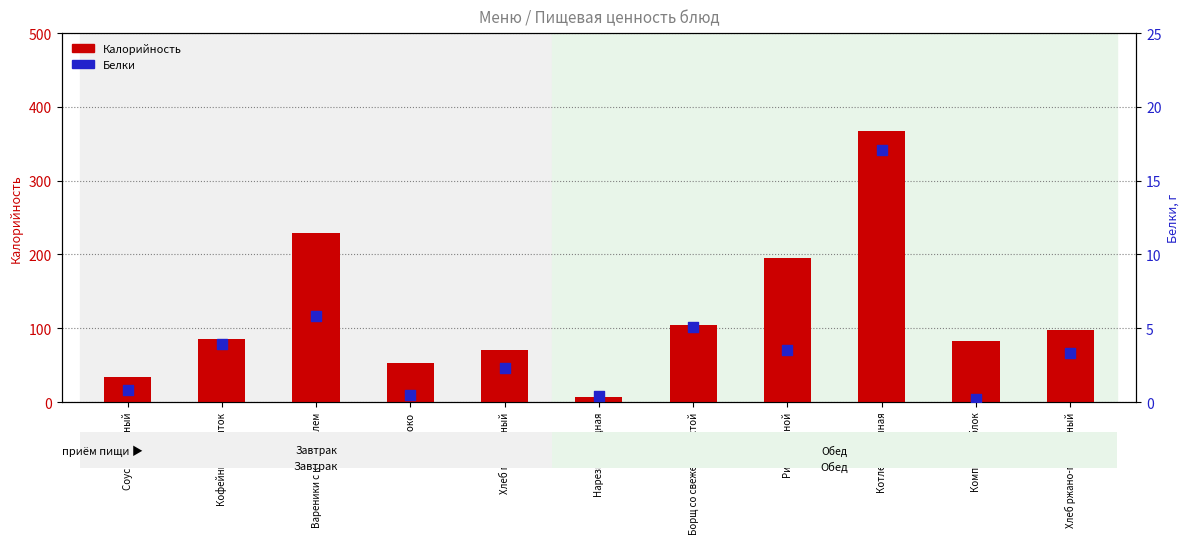

What are all the series names shown in the legend?

Калорийность, Белки